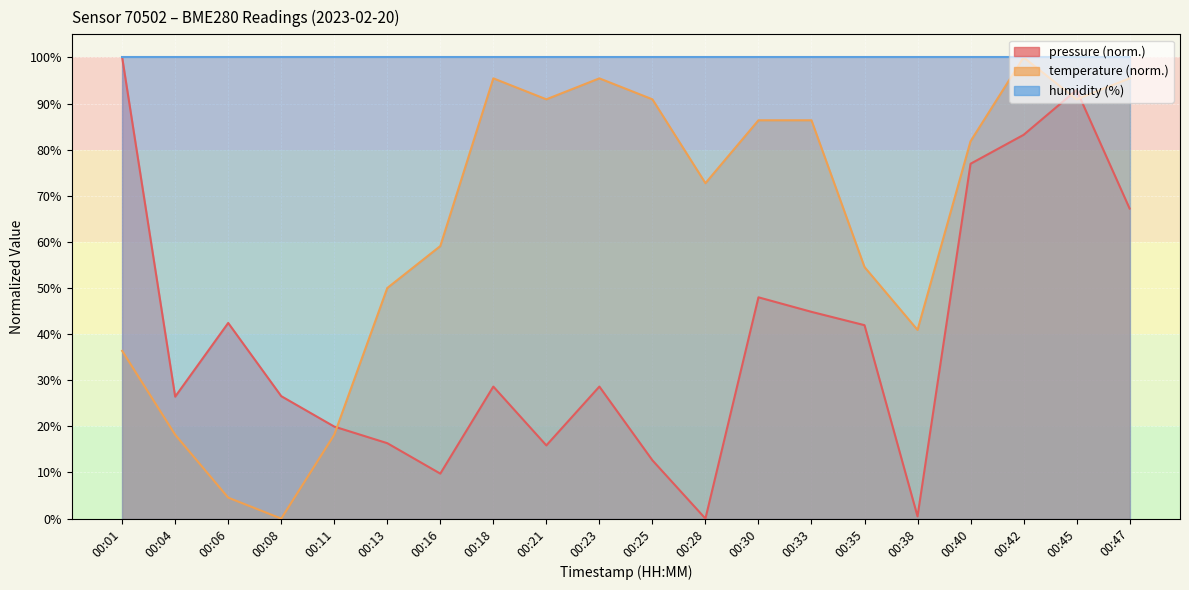

At how many categories does at least one series exceed 28?

17